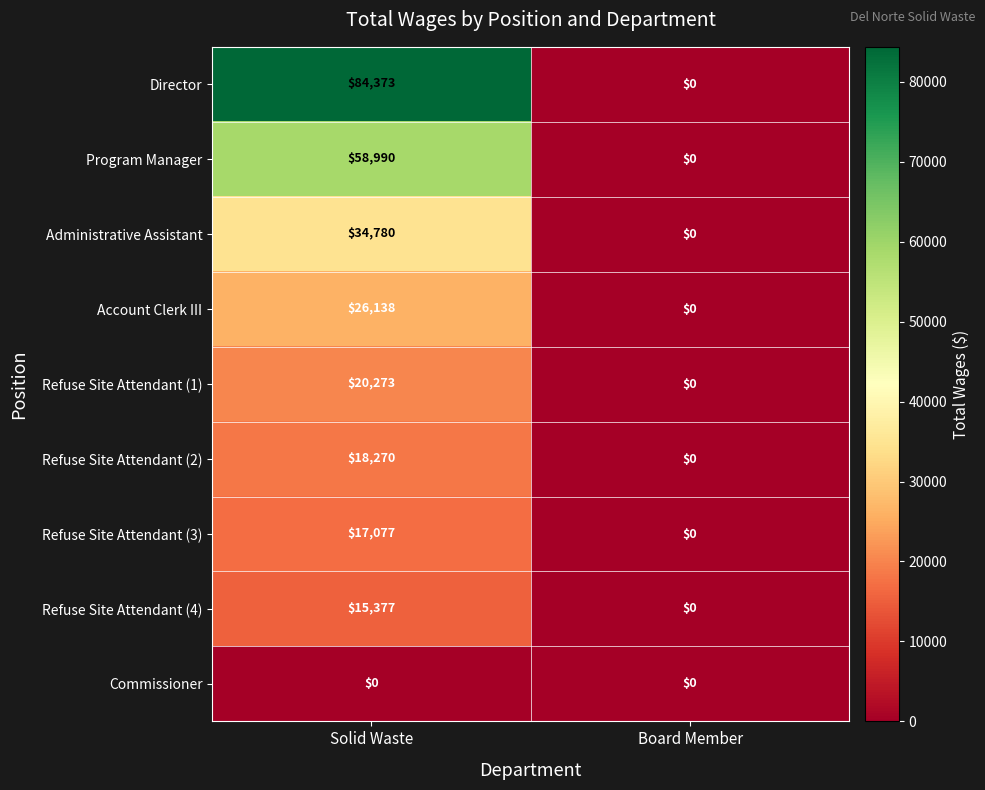

Reading right to left, transcribe all the data shown in this chart.

Director: Board Member=0	Solid Waste=84373
Program Manager: Board Member=0	Solid Waste=58990
Administrative Assistant: Board Member=0	Solid Waste=34780
Account Clerk III: Board Member=0	Solid Waste=26138
Refuse Site Attendant (1): Board Member=0	Solid Waste=20273
Refuse Site Attendant (2): Board Member=0	Solid Waste=18270
Refuse Site Attendant (3): Board Member=0	Solid Waste=17077
Refuse Site Attendant (4): Board Member=0	Solid Waste=15377
Commissioner: Board Member=0	Solid Waste=0